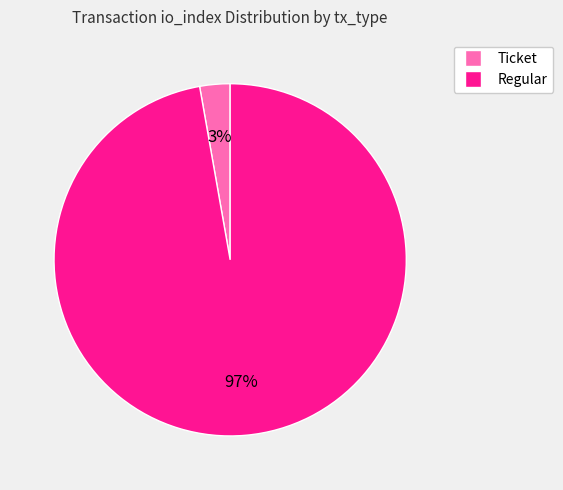

Between Ticket and Regular, which is larger?

Regular